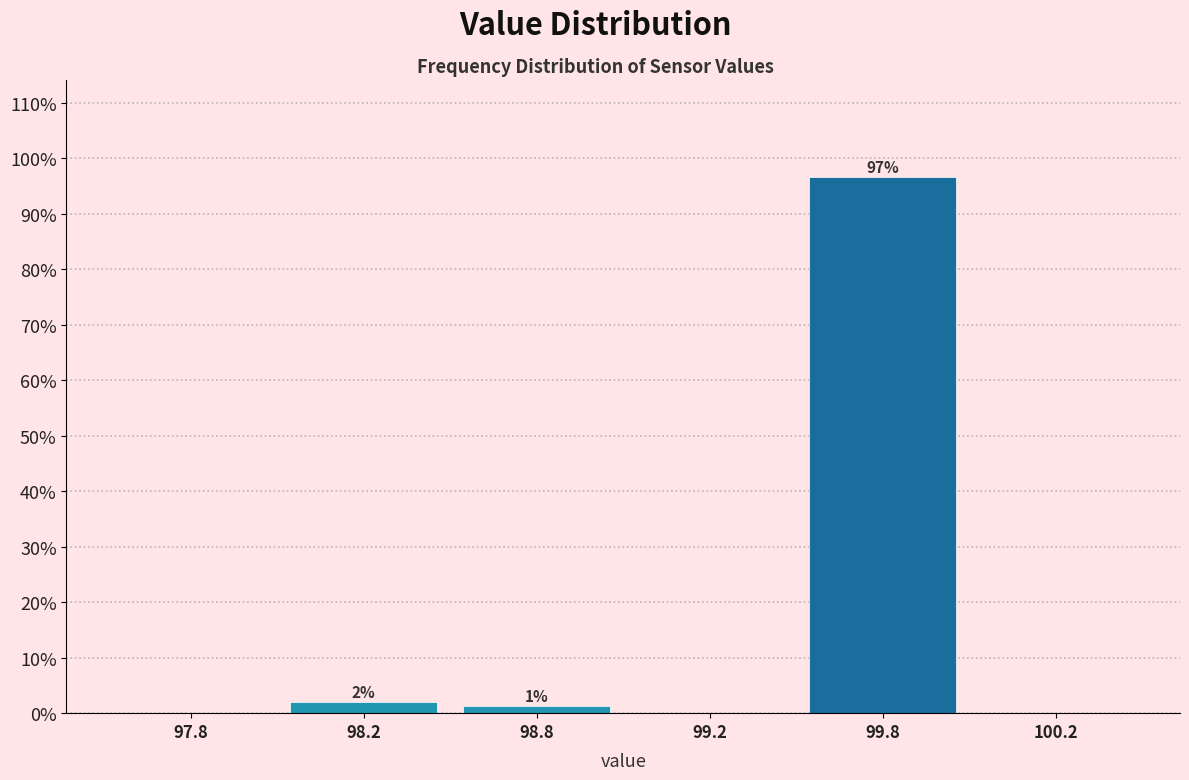

The value at 100.2 is 0.0. True or false?

True